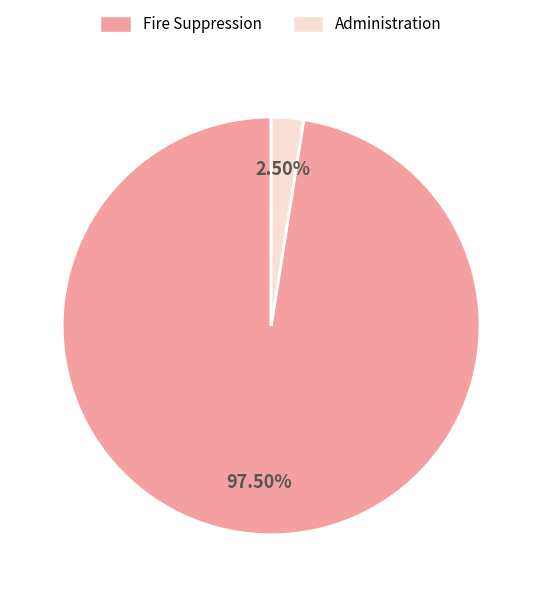

Does Fire Suppression account for over 50% of the chart?

Yes